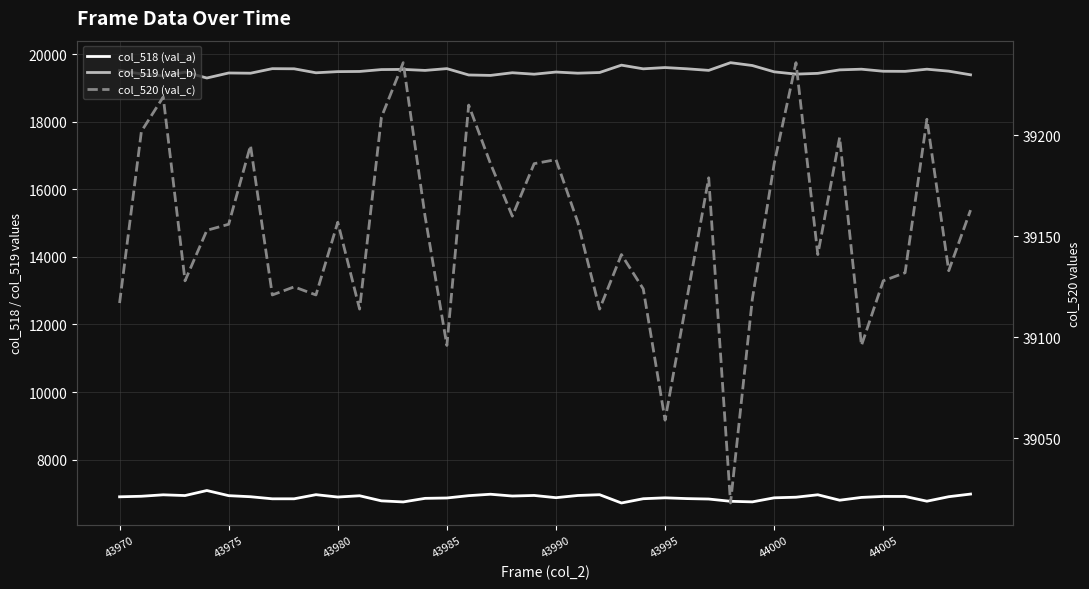

What is the highest value of the col_518 (val_a) series?

7083